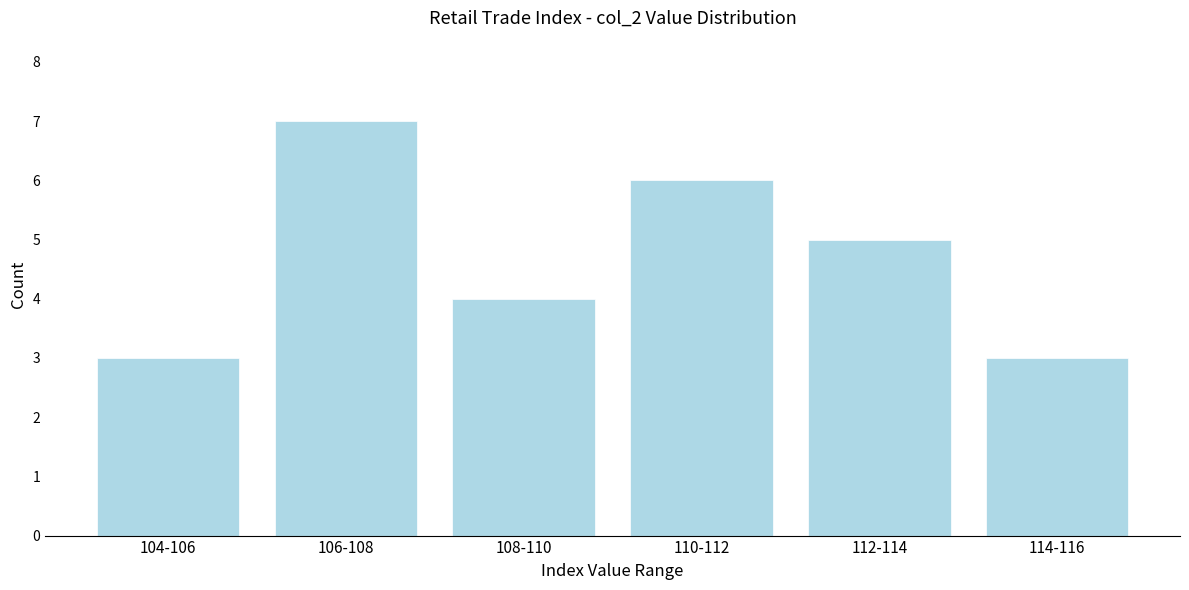

Reading right to left, transcribe all the data shown in this chart.

114-116=3	112-114=5	110-112=6	108-110=4	106-108=7	104-106=3